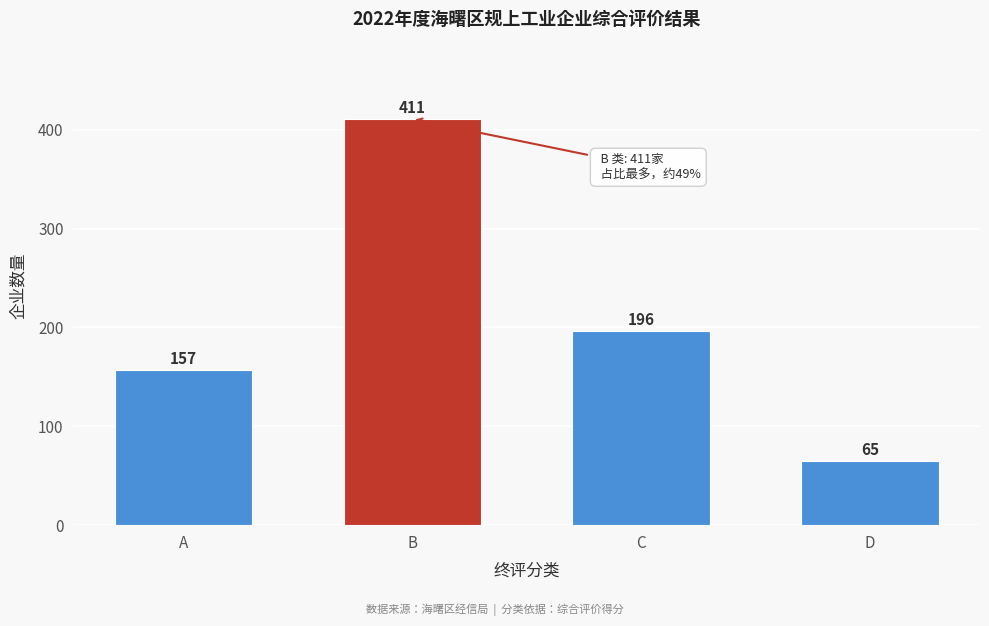

Reading left to right, extract all data points from this chart.

157	411	196	65